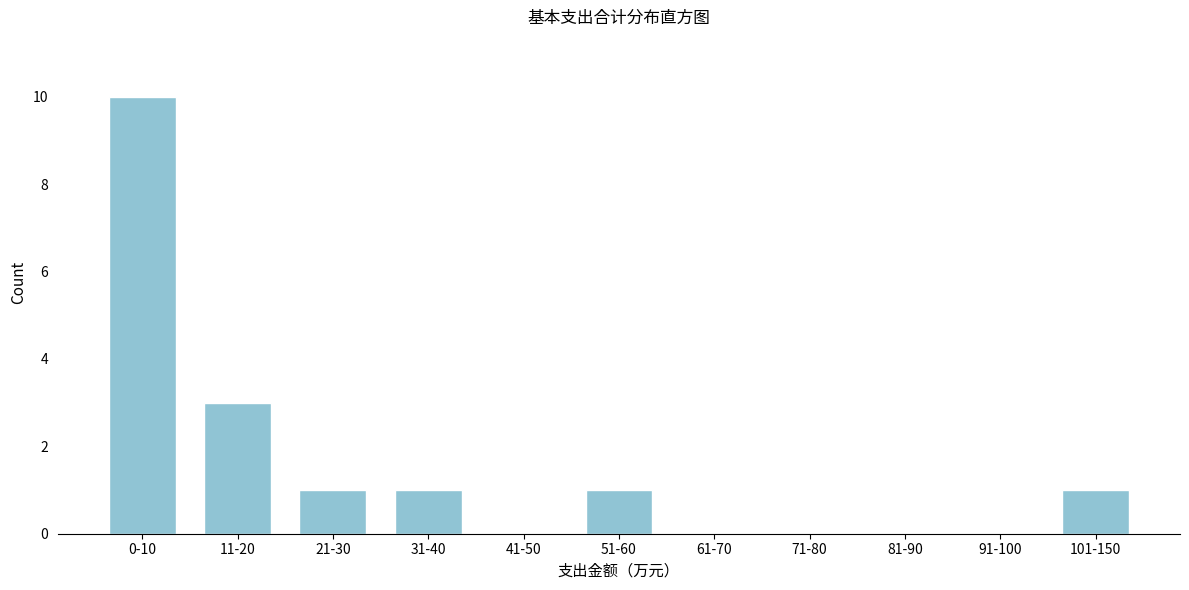

Reading left to right, list all the values displayed in this chart.

0-10=10	11-20=3	21-30=1	31-40=1	41-50=0	51-60=1	61-70=0	71-80=0	81-90=0	91-100=0	101-150=1